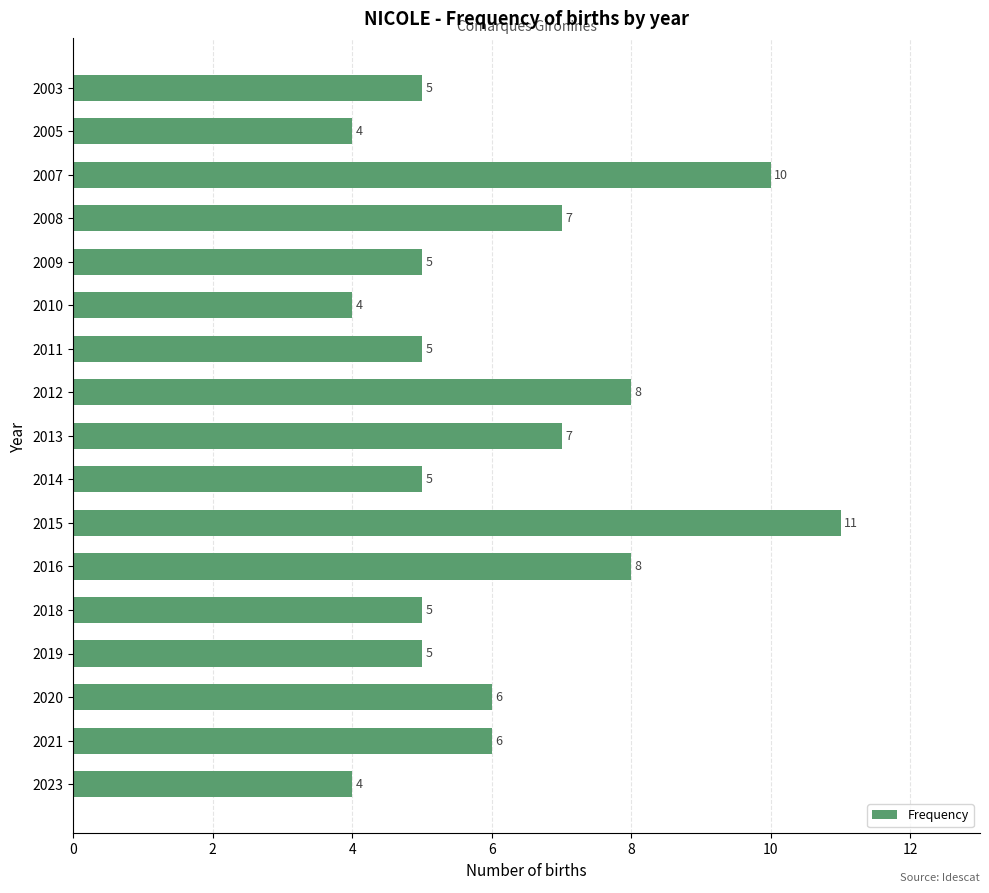

What is the approximate value at 2020?

6